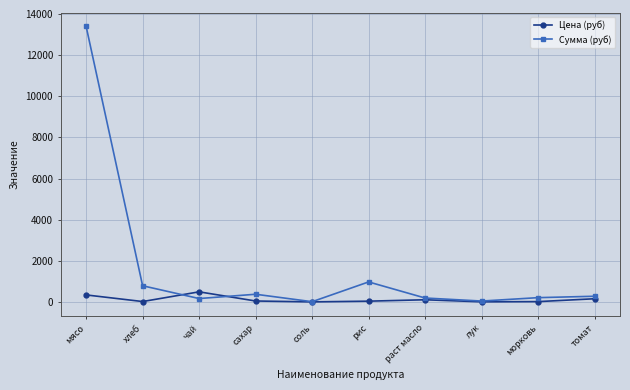

True or false: Сумма (руб) has a value of 6692.8 at мясо.

False